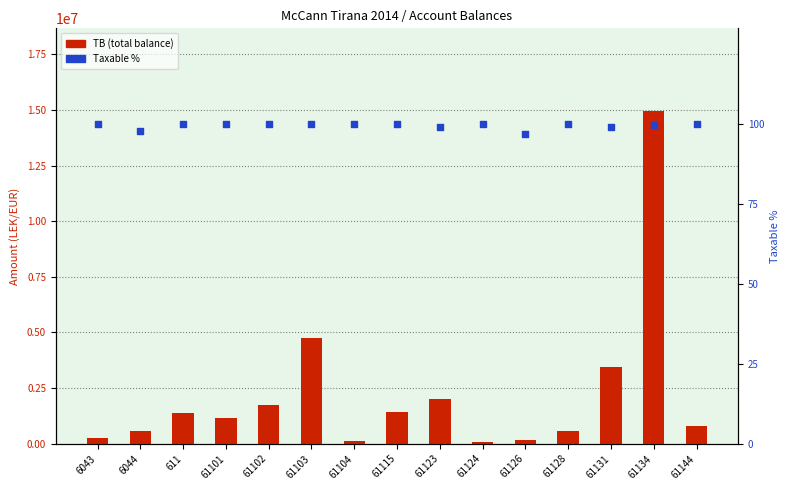

Which series has the largest total across all categories?

TB